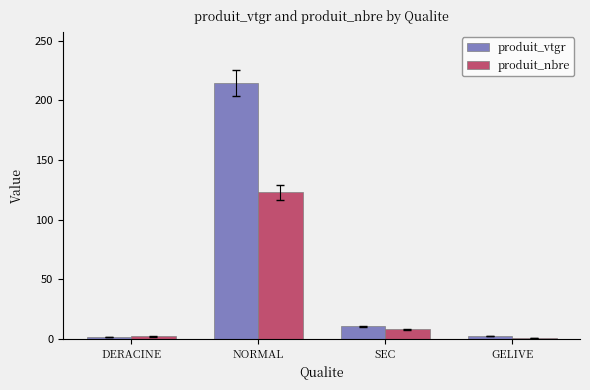

Is the value of produit_nbre at NORMAL greater than the value of produit_vtgr at SEC?

Yes